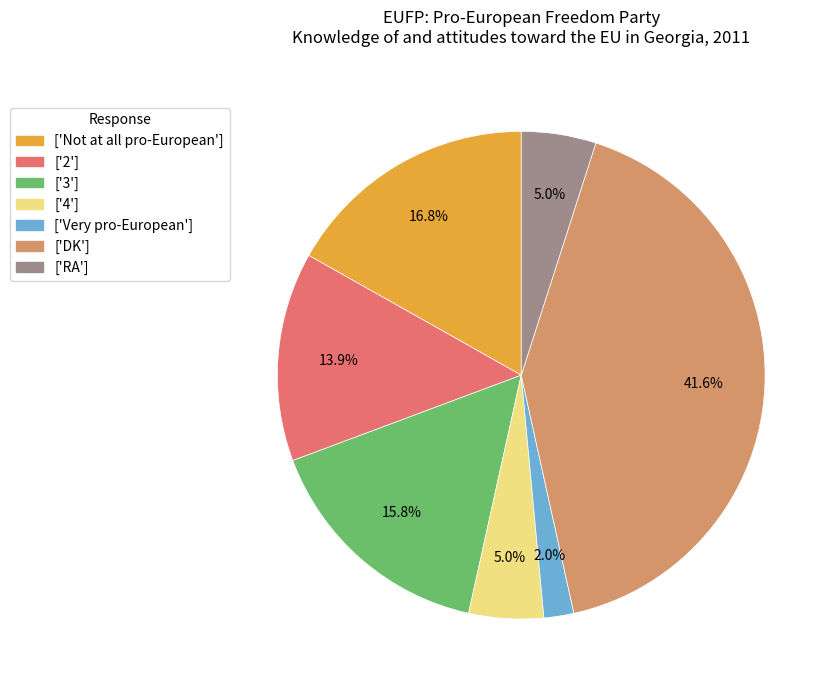

What is the total percentage of ['Very pro-European'] and ['Not at all pro-European']?

18.8%